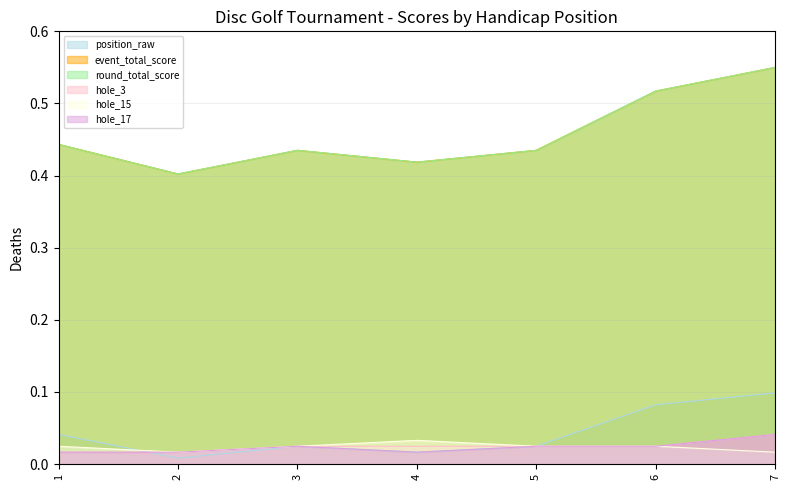

At 4, list the series in order from largest to smallest.

event_total_score, round_total_score, hole_15, hole_3, position_raw, hole_17